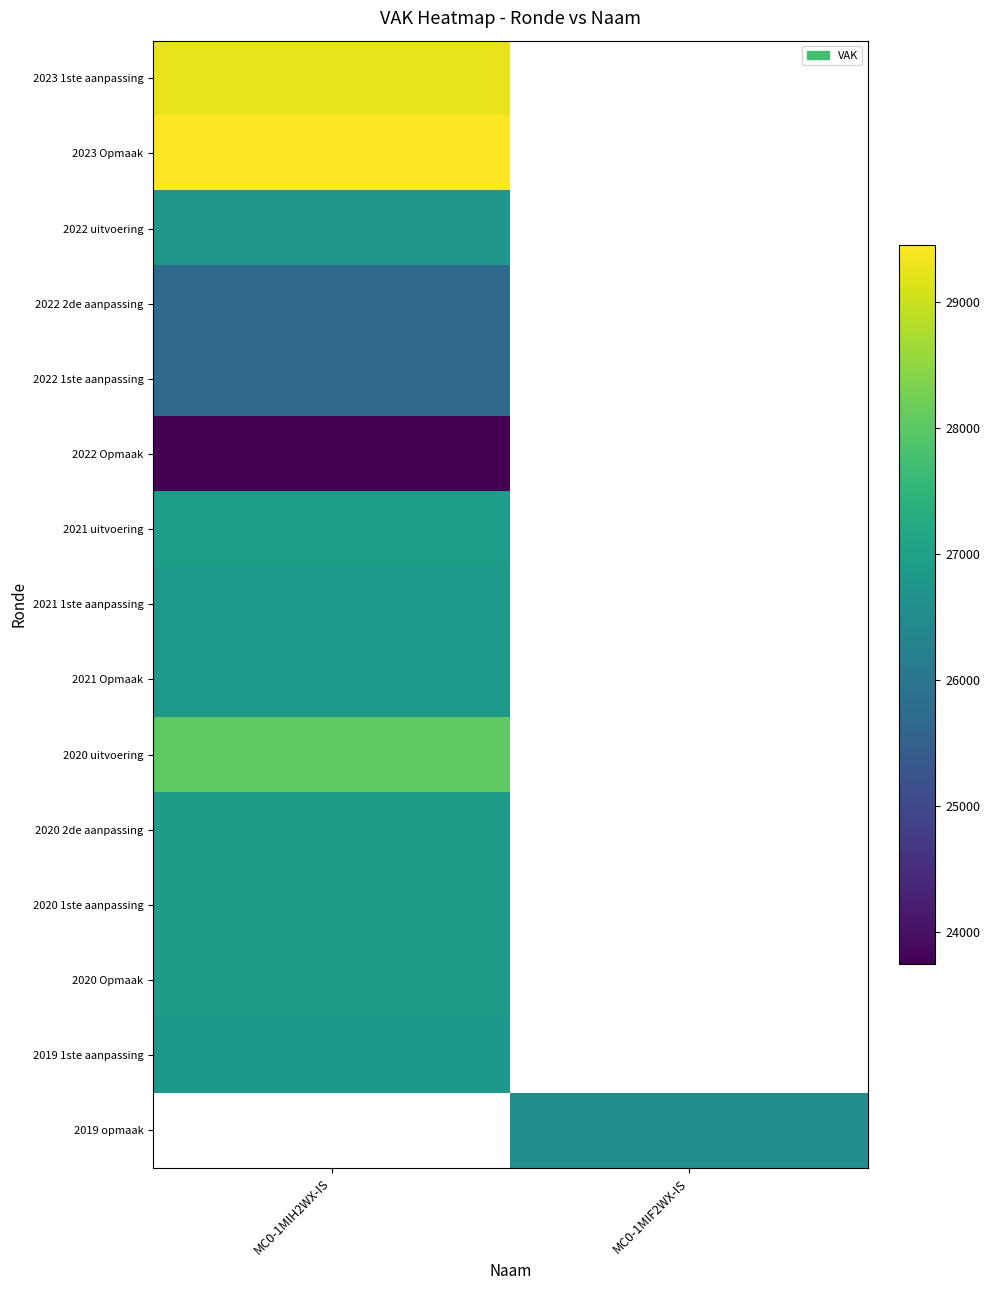

At which label does 2020 1ste aanpassing reach its minimum?

MC0-1MIH2WX-IS